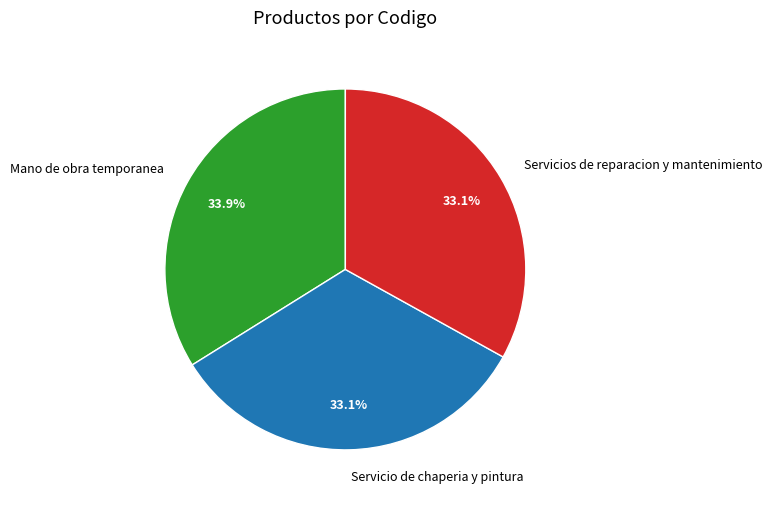

Approximately how many times larger is the value at Servicio de chaperia y pintura compared to Servicios de reparacion y mantenimiento?

1.0